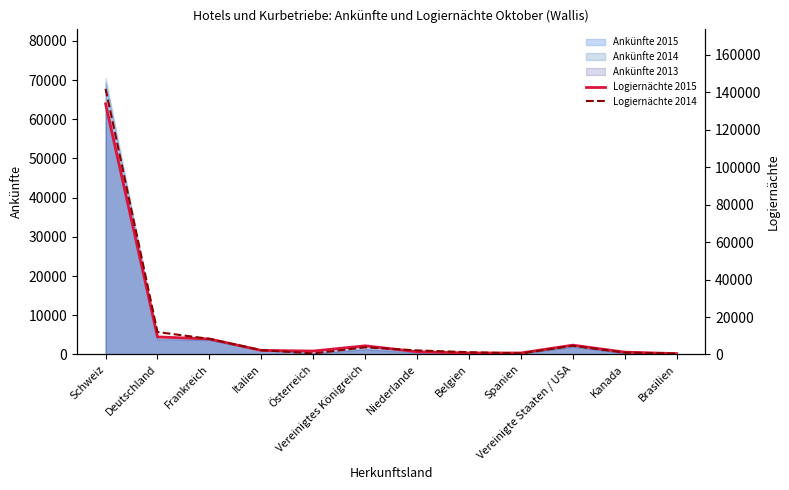

The Logiernächte 2014 series shows 5204 at Vereinigtes Königreich. True or false?

False